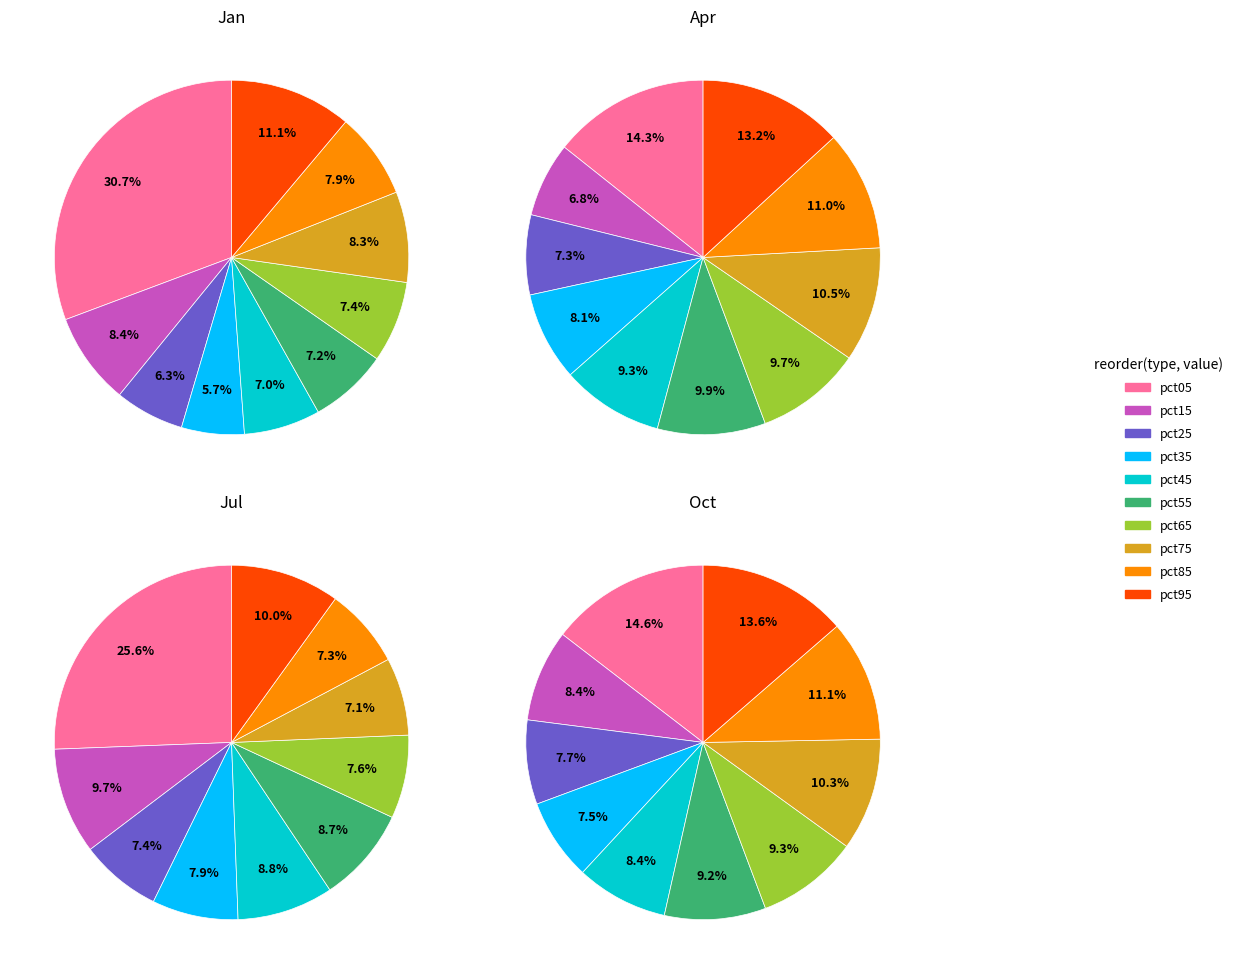

Which has a higher value, pct15 or pct25?

pct15